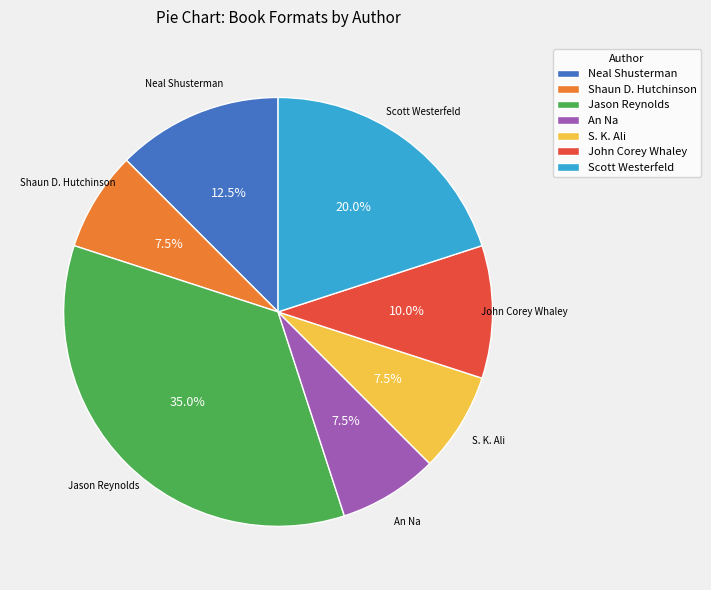

Is there a majority slice in this chart?

No